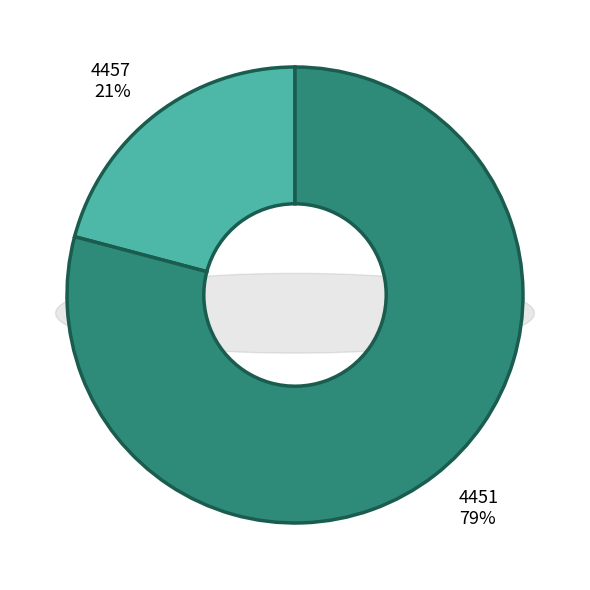

How many slices are in this pie chart?

2